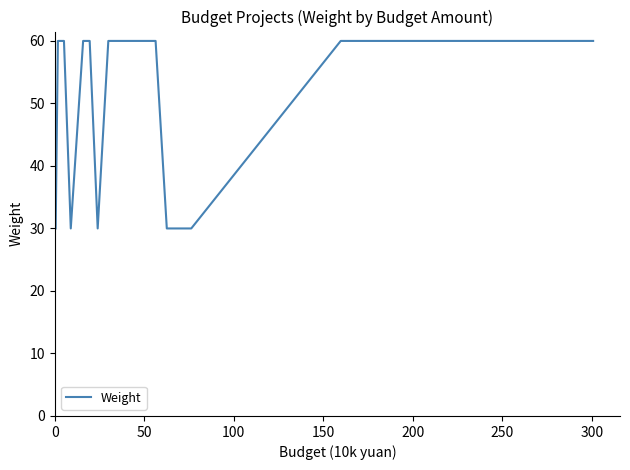

What is the minimum value shown in the chart?

30